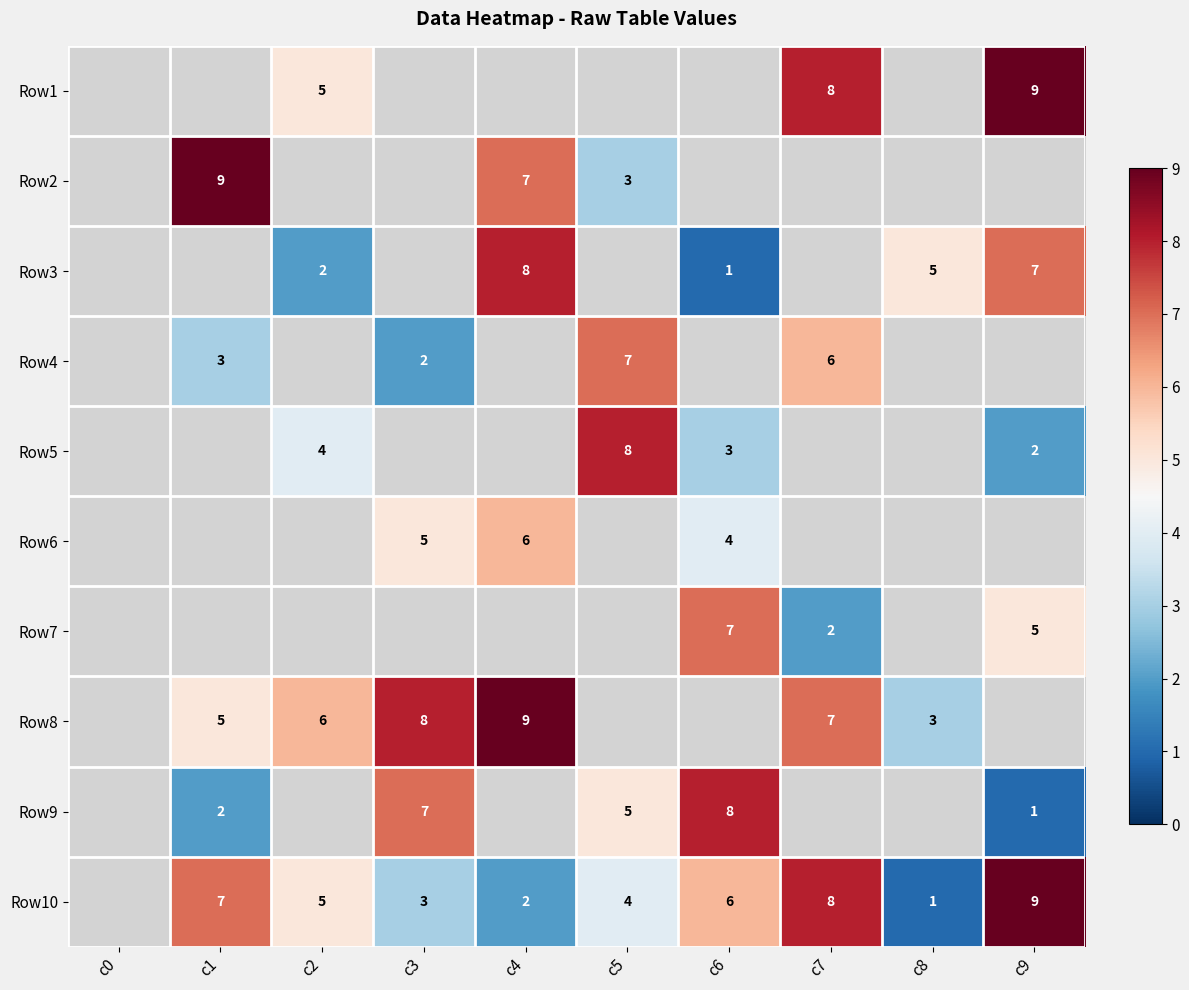

Is it true that Row10 equals 1 at c8?

True